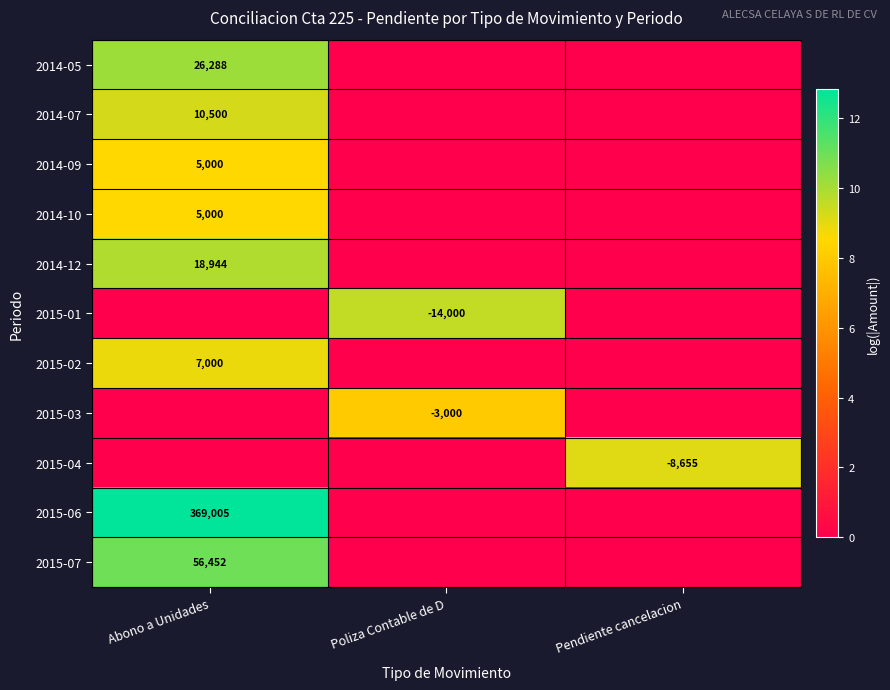

True or false: 2015-07 has a value of 83779 at Abono a Unidades.

False